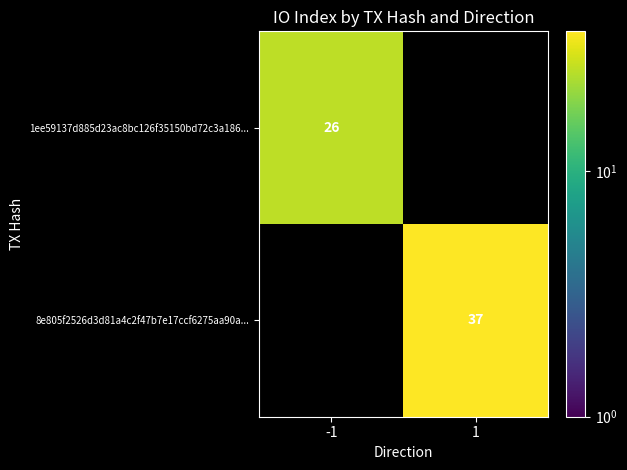

The value of 1ee59137d885d23ac8bc126f35150bd72c3a186... at -1 is 26. True or false?

True